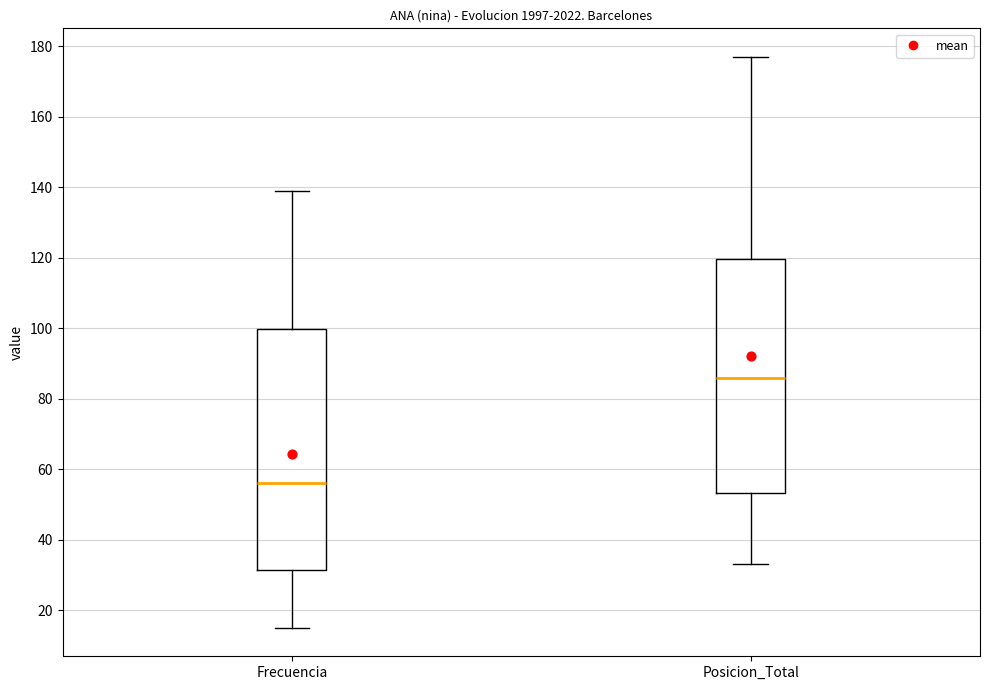

Reading left to right, read every box against the y-axis: the position of its median line, the range the box covers, and the ends of its whiskers. The values are not printed on the chart, so give them approximately, as read against the axis.

Frecuencia: median 56, box 32 to 100, whiskers 16 to 140
Posicion_Total: median 86, box 54 to 120, whiskers 34 to 178